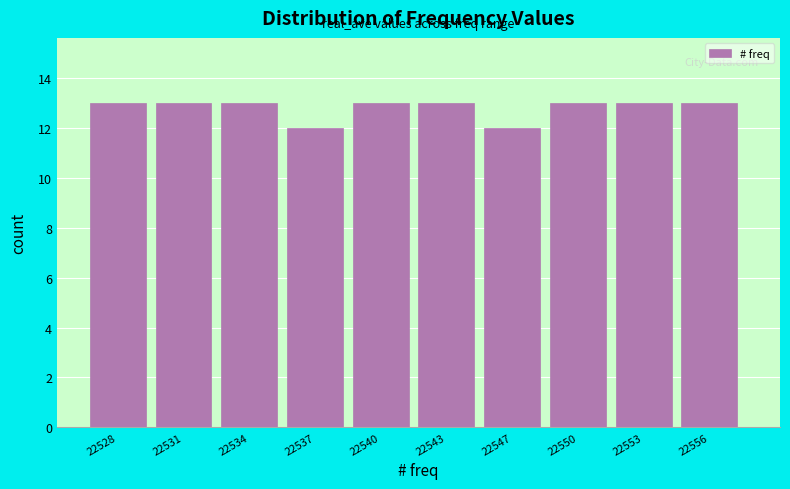

Reading left to right, what are all the values shown in this chart?

13	13	13	12	13	13	12	13	13	13